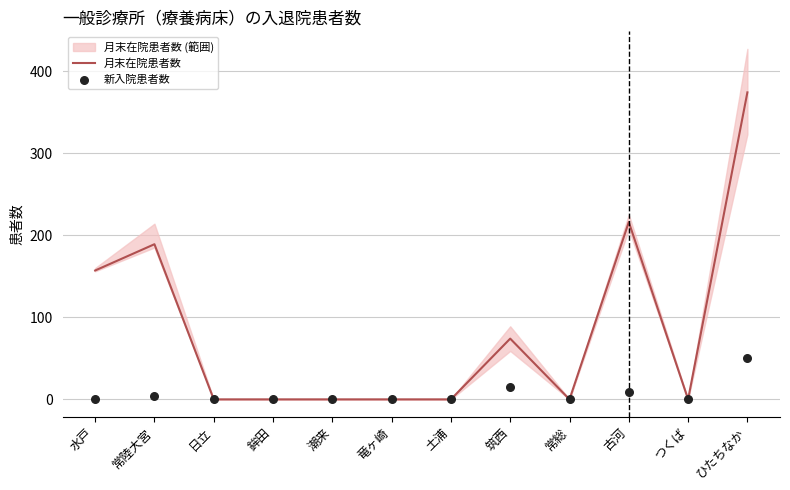

What are all the series names shown in the legend?

月末在院患者数, 新入院患者数